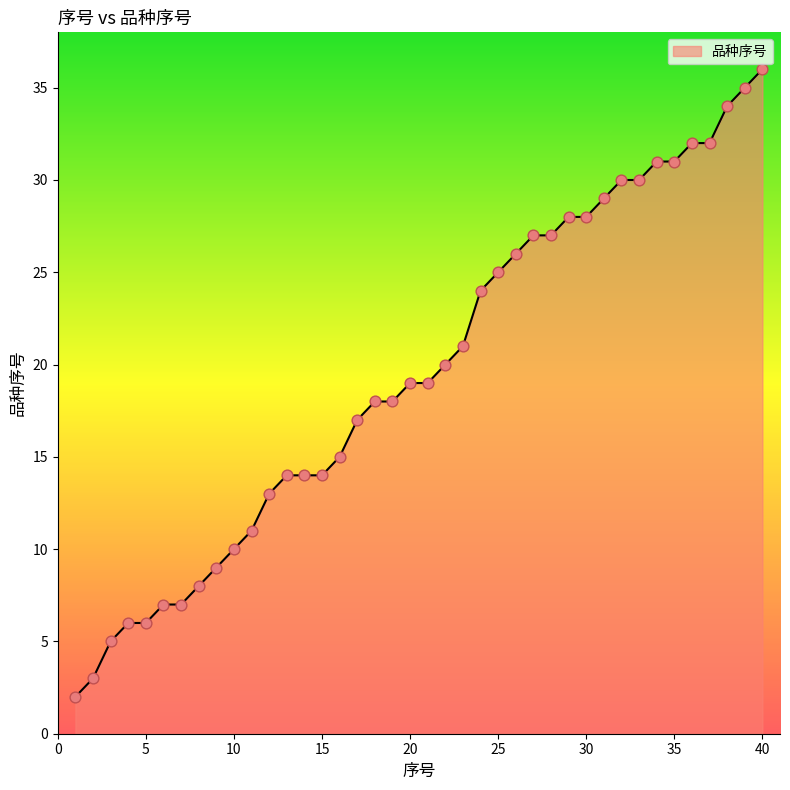

What is the maximum value shown in the chart?

36